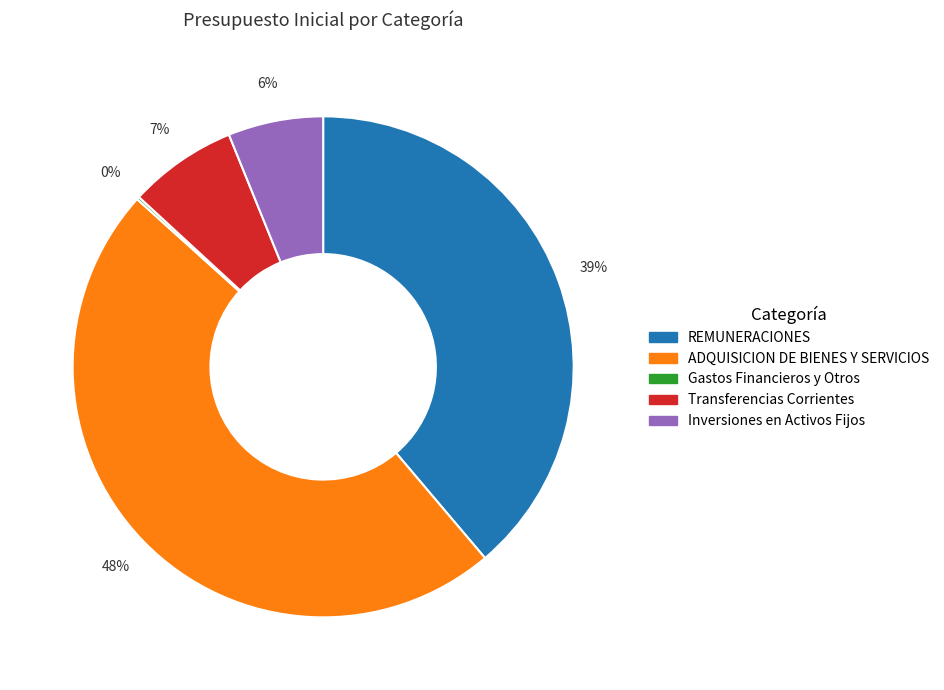

Which has a higher value, Transferencias Corrientes or REMUNERACIONES?

REMUNERACIONES